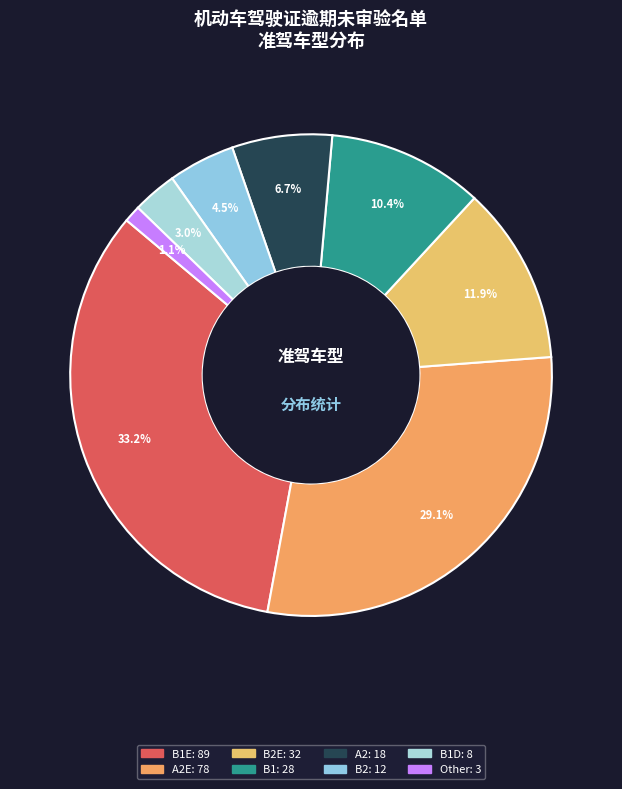

Is there a majority slice in this chart?

No